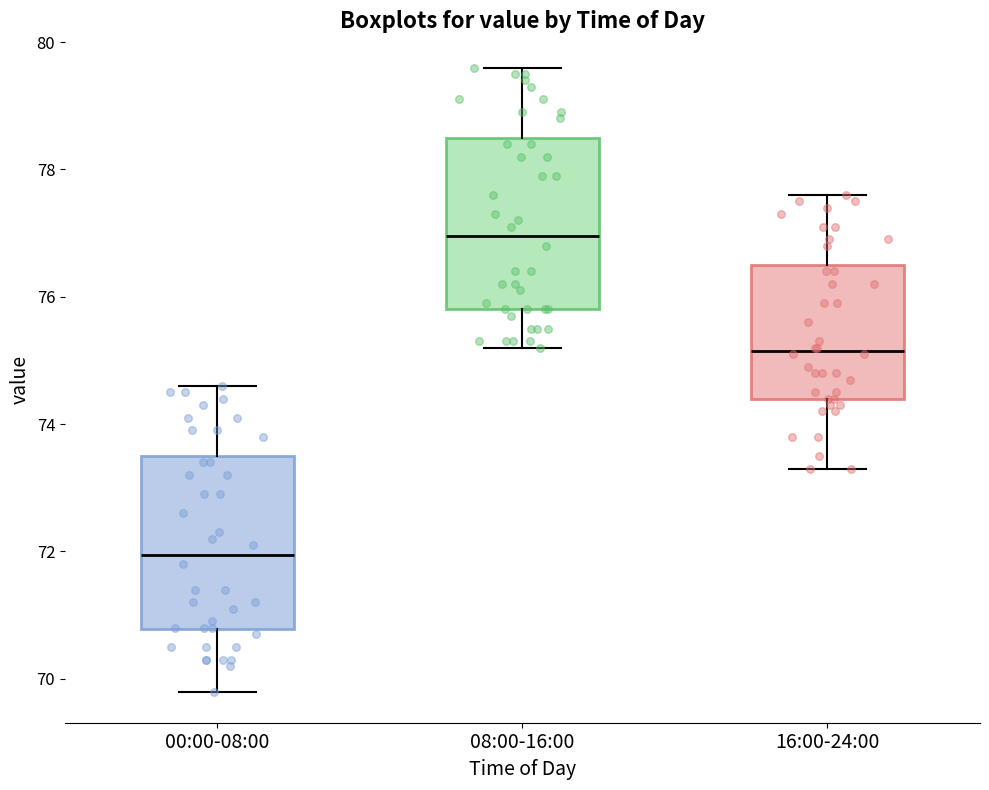

Which box's median line is the lowest?

00:00-08:00